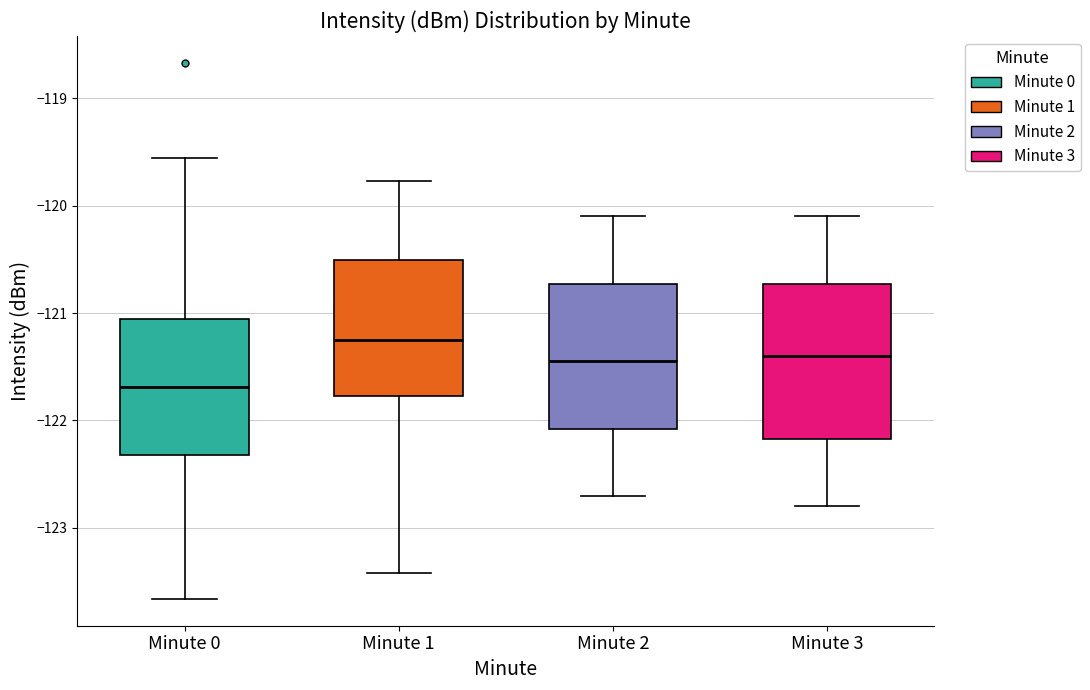

Reading left to right, read every box against the y-axis: the position of its median line, the range the box covers, and the ends of its whiskers. The values are not printed on the chart, so give them approximately, as read against the axis.

Minute 0: median -121.7, box -122.3 to -121.1, whiskers -123.7 to -119.6
Minute 1: median -121.2, box -121.8 to -120.5, whiskers -123.4 to -119.8
Minute 2: median -121.4, box -122.1 to -120.7, whiskers -122.7 to -120.1
Minute 3: median -121.4, box -122.2 to -120.7, whiskers -122.8 to -120.1